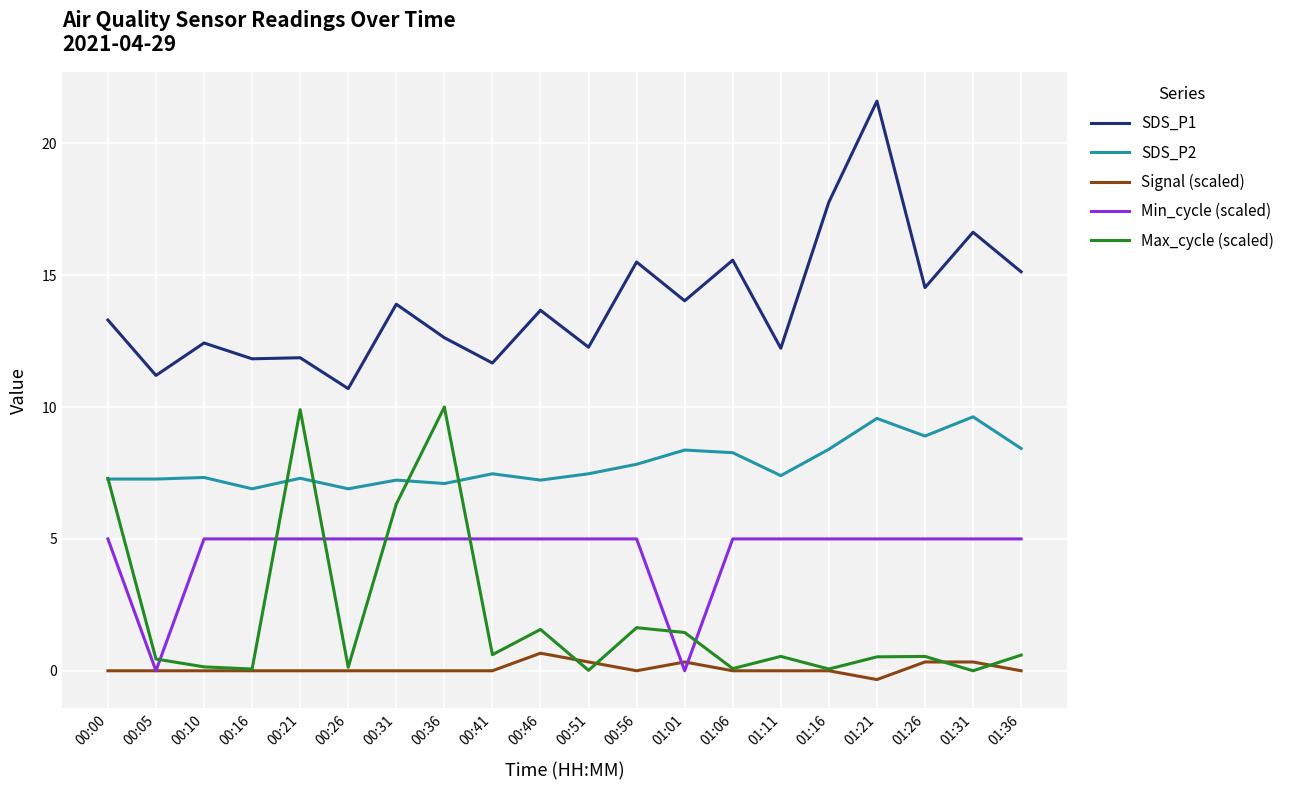

Which label corresponds to the largest value in the chart?

01:21